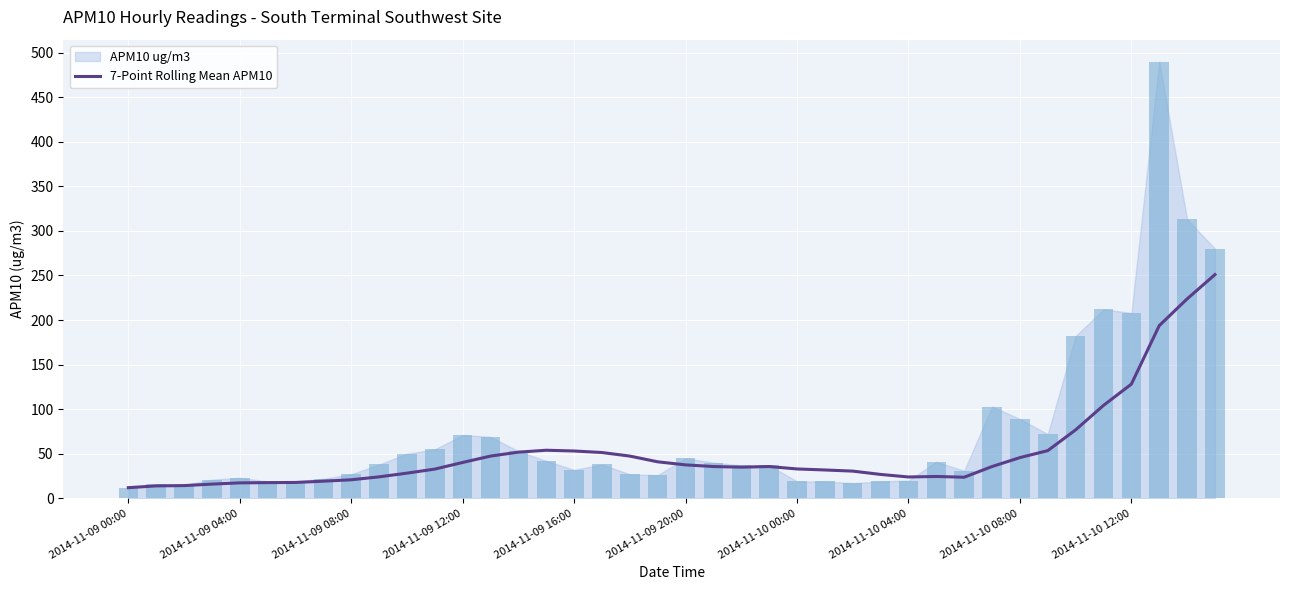

Which category has the lowest value across all series?

2014-11-09 00:00